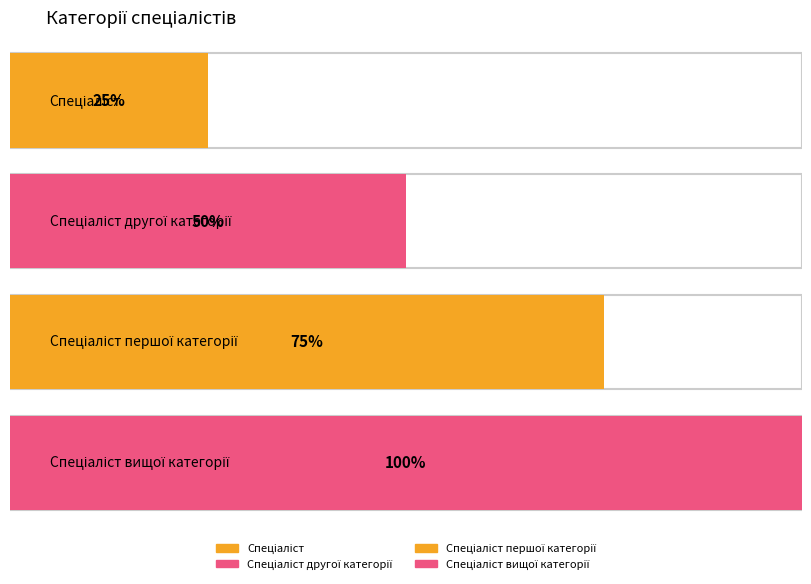

List the labels in order of value, largest first.

Спеціаліст вищої категорії, Спеціаліст першої категорії, Спеціаліст другої категорії, Спеціаліст